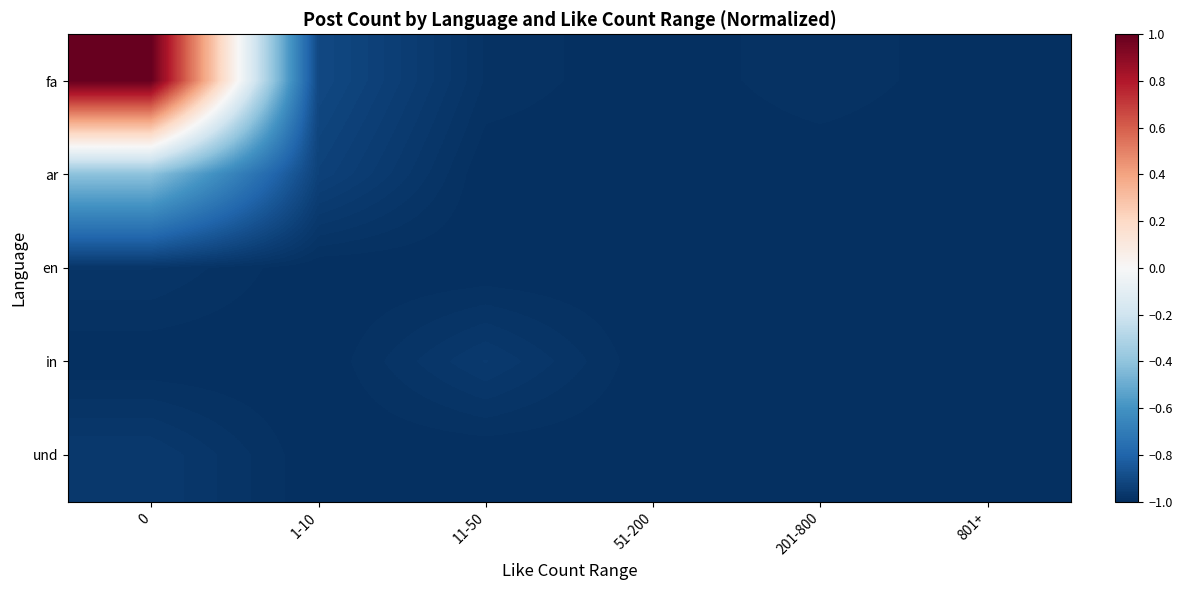

Reading left to right, list all the values displayed in this chart.

fa: 0=1.0	1-10=-0.9	11-50=-1.0	51-200=-1.0	201-800=-1.0	801+=-1.0
ar: 0=-0.4	1-10=-0.9	11-50=-1.0	51-200=-1.0	201-800=-1.0	801+=-1.0
en: 0=-1.0	1-10=-1.0	11-50=-1.0	51-200=-1.0	201-800=-1.0	801+=-1.0
in: 0=-1.0	1-10=-1.0	11-50=-1.0	51-200=-1.0	201-800=-1.0	801+=-1.0
und: 0=-1.0	1-10=-1.0	11-50=-1.0	51-200=-1.0	201-800=-1.0	801+=-1.0